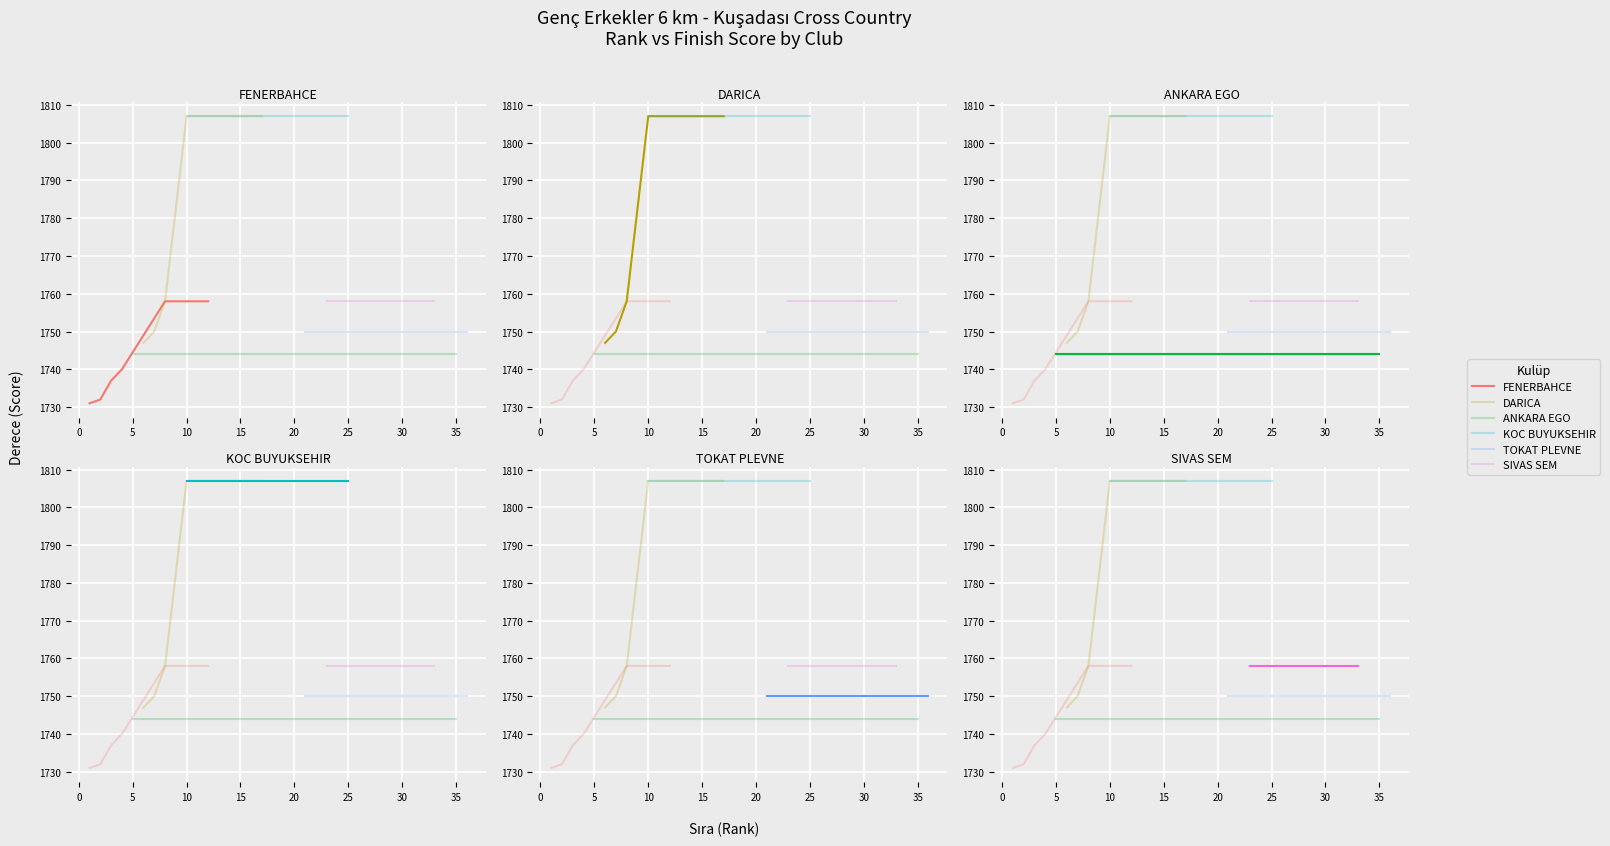

Where does the FENERBAHCE series first go above 1740?

4